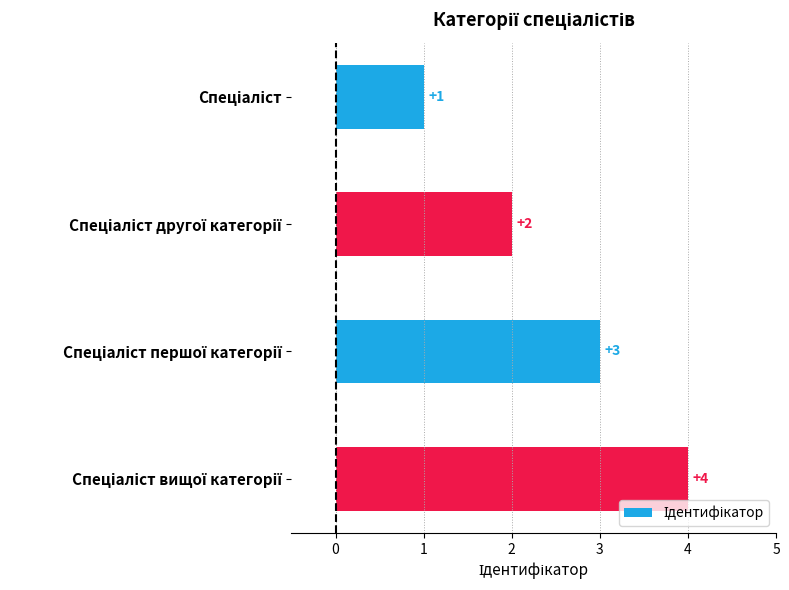

What is the greatest value displayed?

4